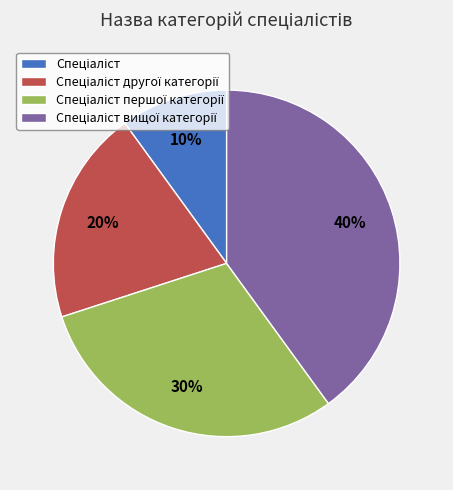

To the nearest percent, what is the average slice percentage?

25%